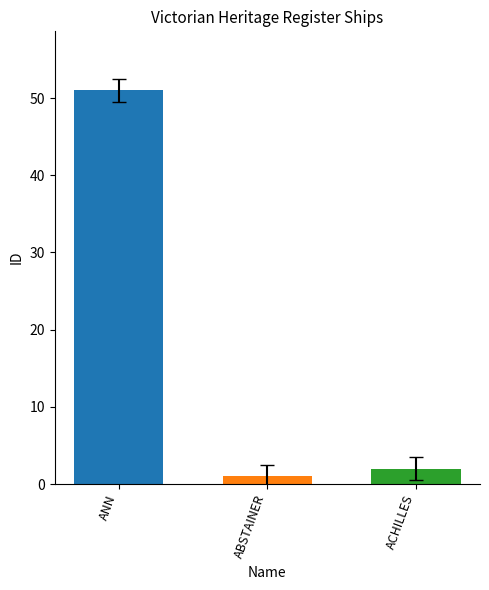

True or false: the data shows 2 at ACHILLES.

True